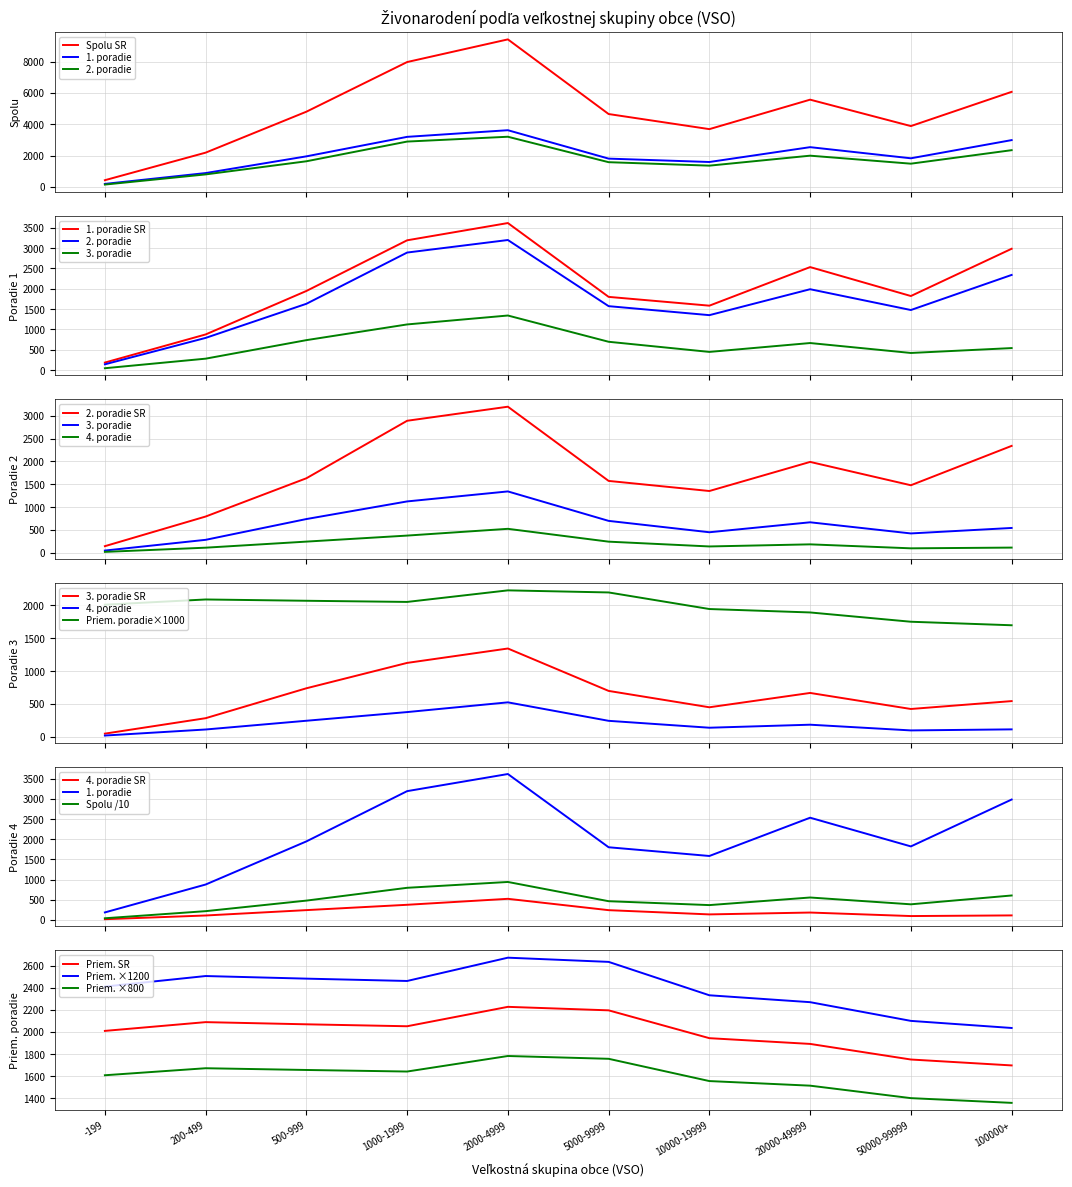

Which series changed the most between 1000-1999 and 10000-19999?

Spolu